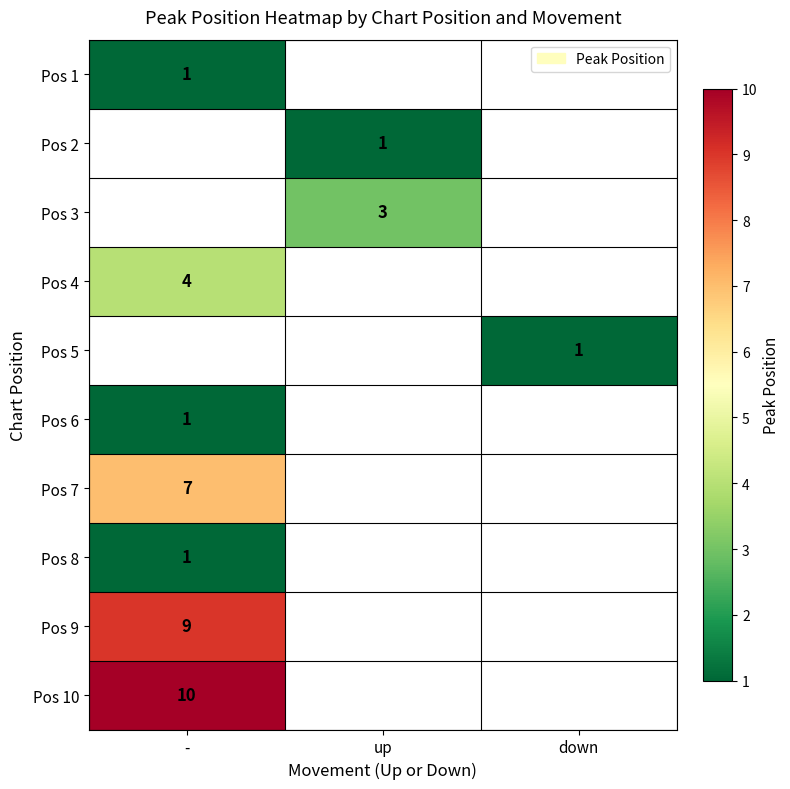

The Pos 7 series shows 9 at -. True or false?

False